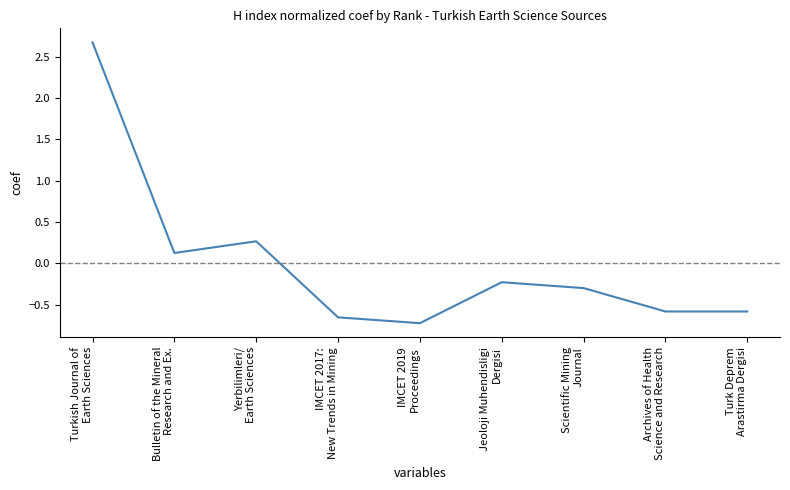

Which has a higher value, IMCET 2019
Proceedings or Archives of Health
Science and Research?

Archives of Health
Science and Research